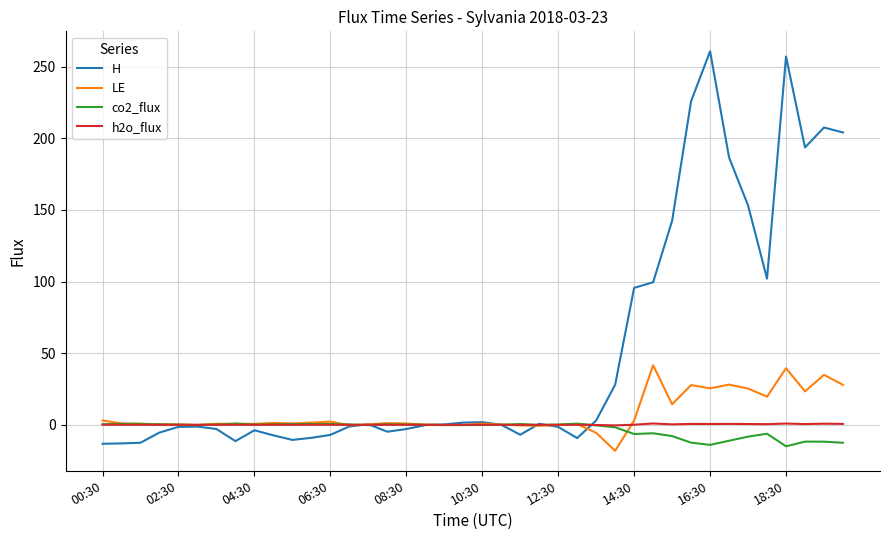

What is the highest value of the H series?

260.8